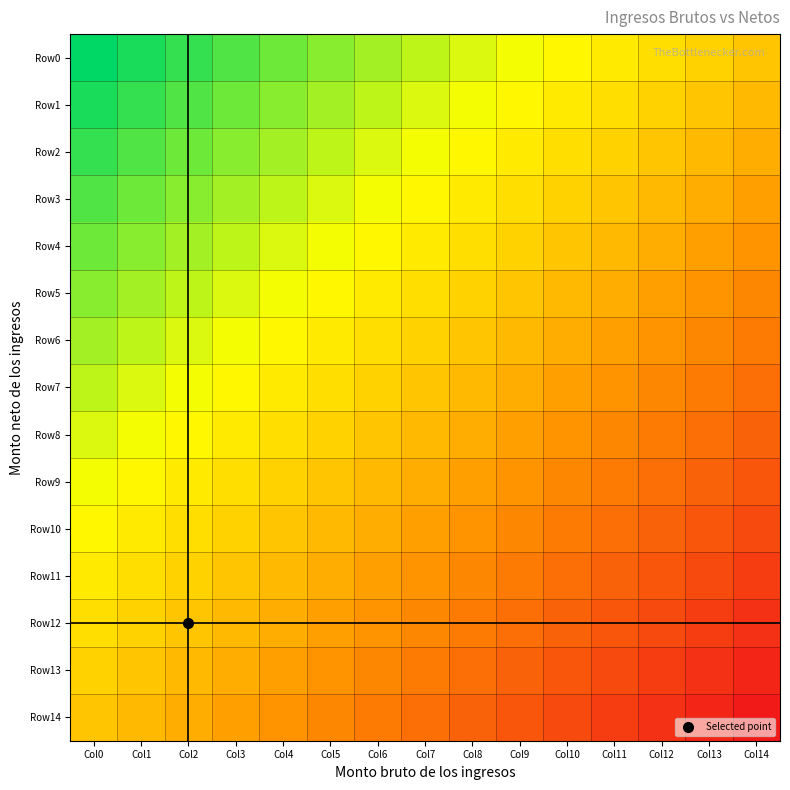

At Col13, list the series in order from smallest to largest.

Row14, Row13, Row12, Row11, Row10, Row9, Row8, Row7, Row6, Row5, Row4, Row3, Row2, Row1, Row0